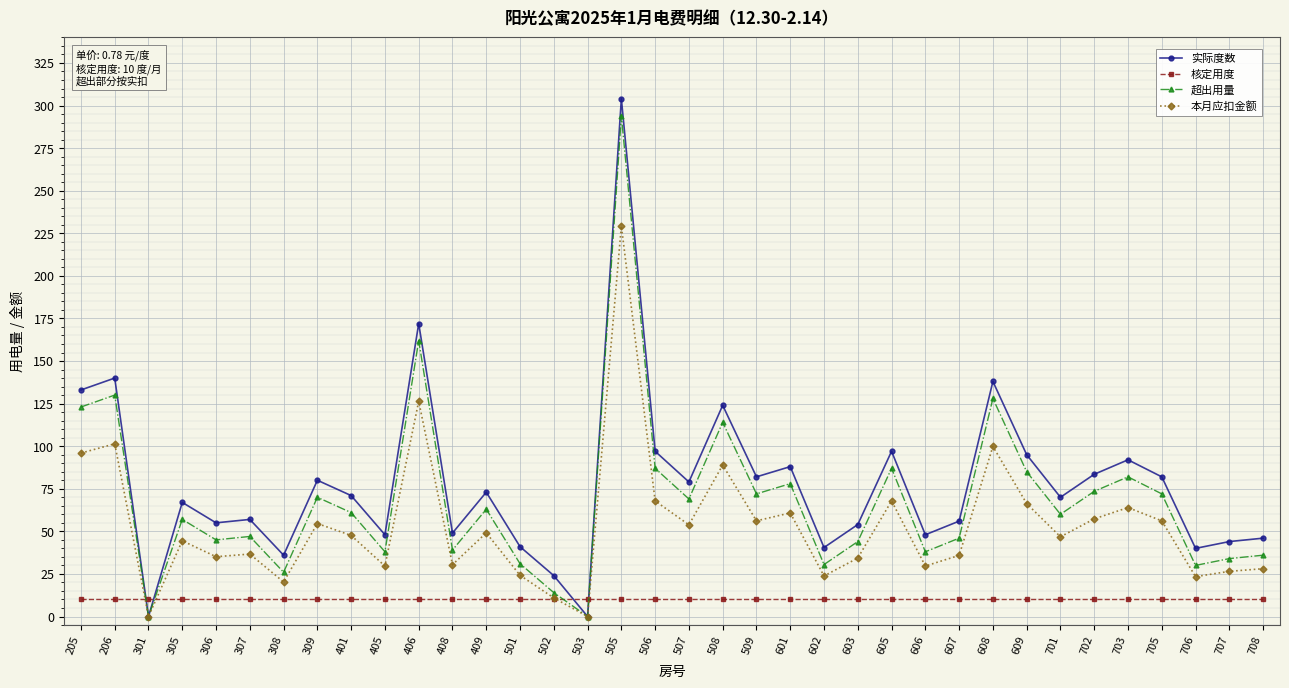

Which series ends up on top after the final intersection of 超出用量 and 核定用度?

超出用量